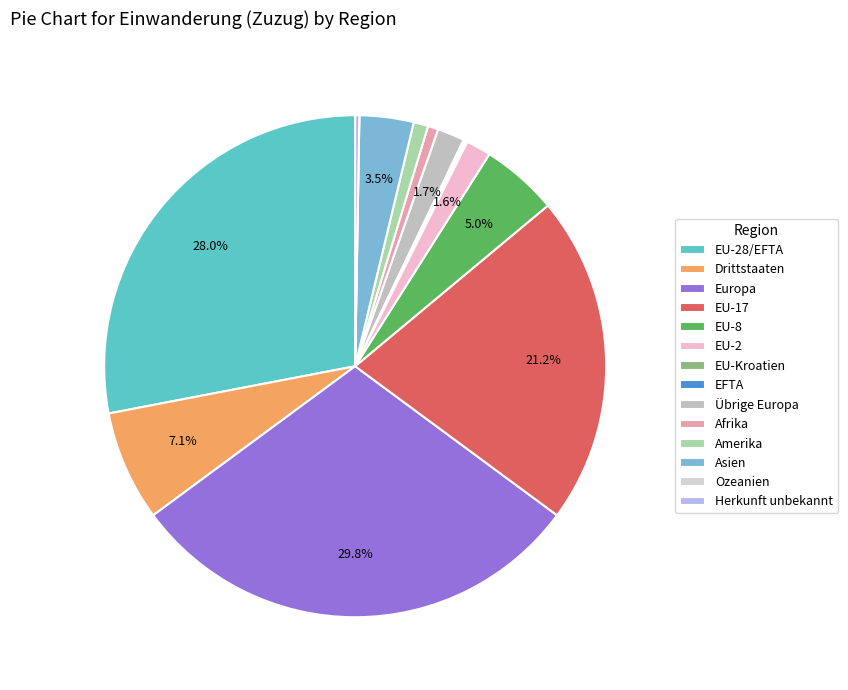

To the nearest percent, what is the average slice percentage?

7%